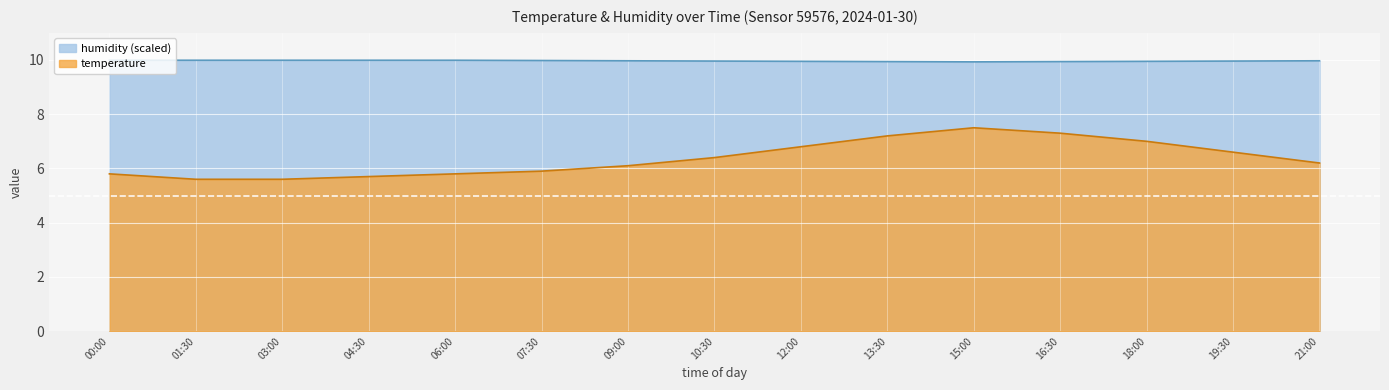

What is the total value across all series at 09:00?

16.1